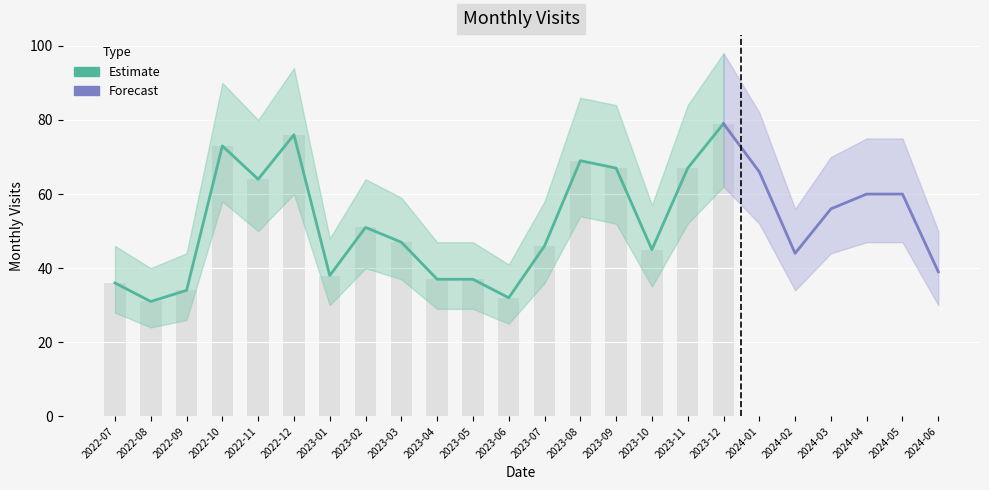

What is the difference between the highest and lowest values at 2023-05?

18